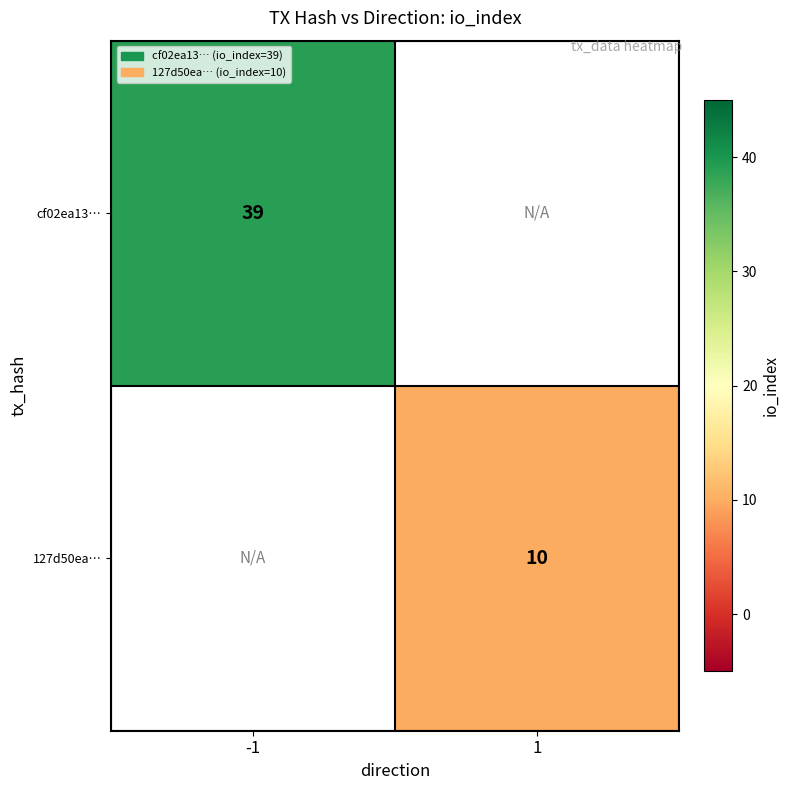

At how many categories does at least one series exceed 32?

1